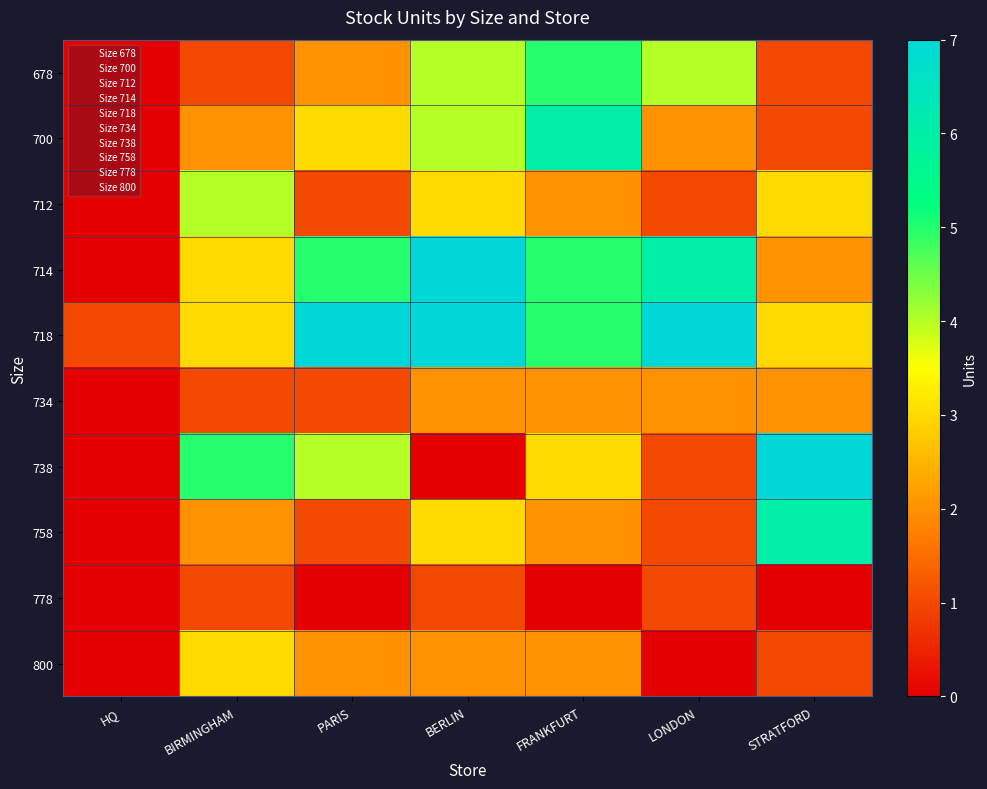

Reading left to right, list all the values displayed in this chart.

678: HQ=0	BIRMINGHAM=1	PARIS=2	BERLIN=4	FRANKFURT=5	LONDON=4	STRATFORD=1
700: HQ=0	BIRMINGHAM=2	PARIS=3	BERLIN=4	FRANKFURT=6	LONDON=2	STRATFORD=1
712: HQ=0	BIRMINGHAM=4	PARIS=1	BERLIN=3	FRANKFURT=2	LONDON=1	STRATFORD=3
714: HQ=0	BIRMINGHAM=3	PARIS=5	BERLIN=7	FRANKFURT=5	LONDON=6	STRATFORD=2
718: HQ=1	BIRMINGHAM=3	PARIS=7	BERLIN=7	FRANKFURT=5	LONDON=7	STRATFORD=3
734: HQ=0	BIRMINGHAM=1	PARIS=1	BERLIN=2	FRANKFURT=2	LONDON=2	STRATFORD=2
738: HQ=0	BIRMINGHAM=5	PARIS=4	BERLIN=0	FRANKFURT=3	LONDON=1	STRATFORD=7
758: HQ=0	BIRMINGHAM=2	PARIS=1	BERLIN=3	FRANKFURT=2	LONDON=1	STRATFORD=6
778: HQ=0	BIRMINGHAM=1	PARIS=0	BERLIN=1	FRANKFURT=0	LONDON=1	STRATFORD=0
800: HQ=0	BIRMINGHAM=3	PARIS=2	BERLIN=2	FRANKFURT=2	LONDON=0	STRATFORD=1